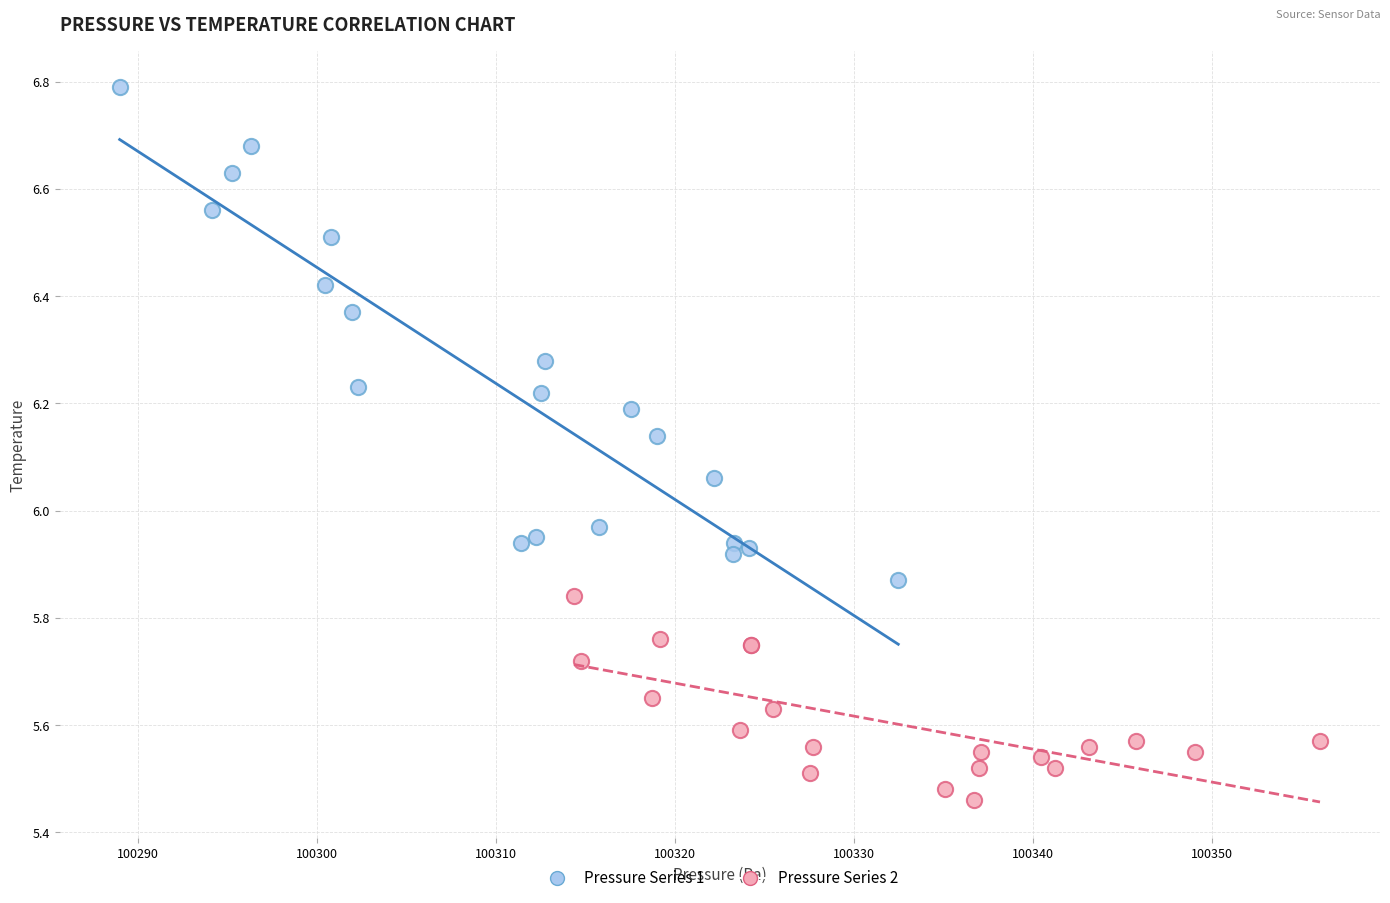

Which series has the largest Y range (max minus min)?

Pressure Series 1